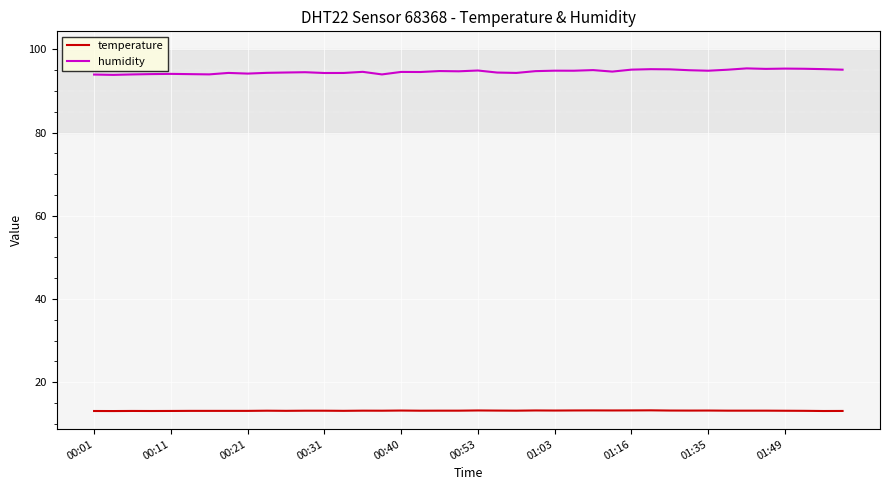

What is the highest value of the temperature series?

13.3